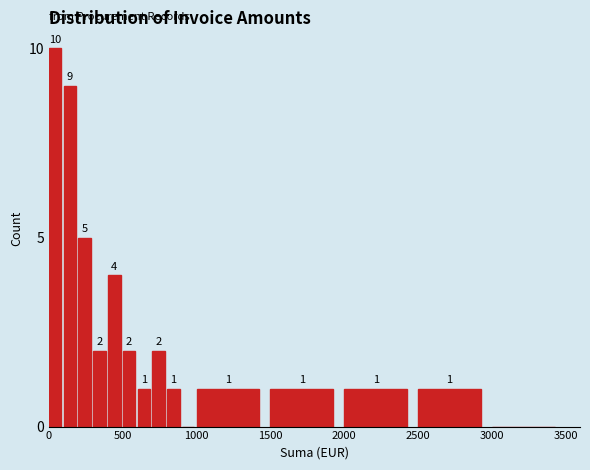

Around what value on the x-axis is the tallest bar? Give the approximate position of its centre, as read against the axis.

50